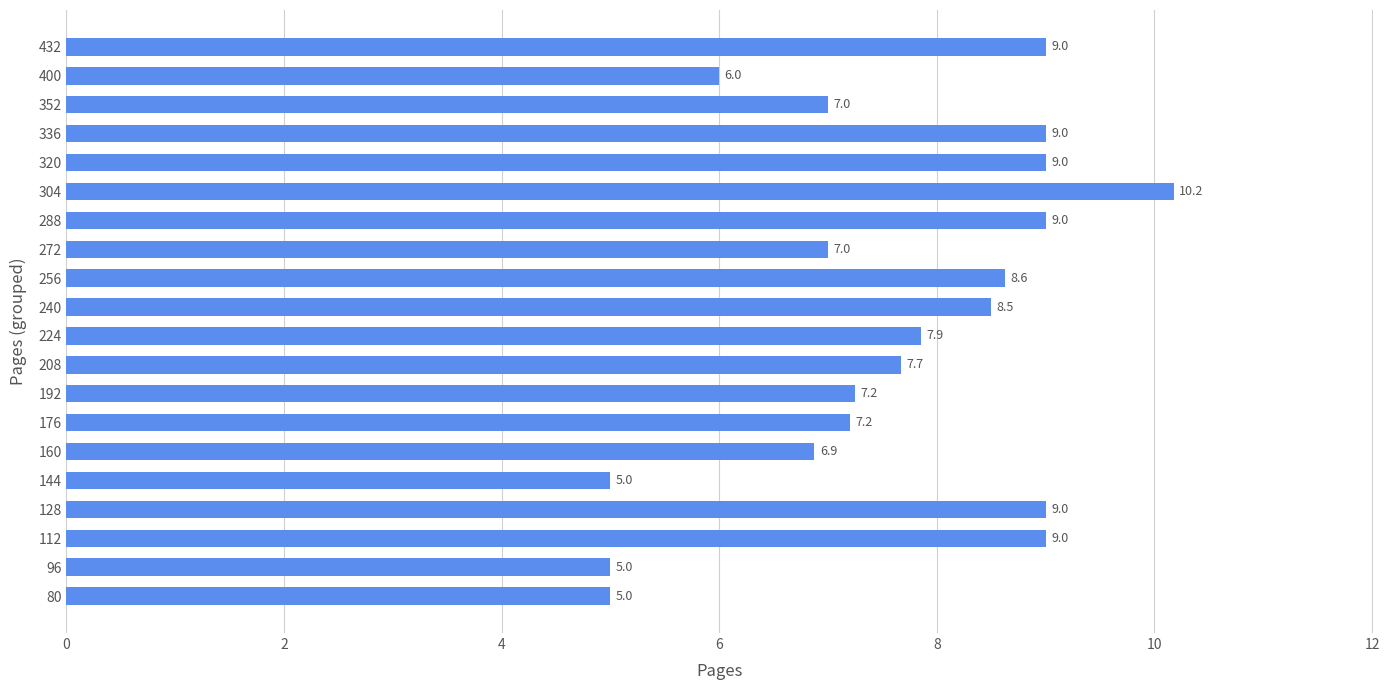

The chart shows a value of 5.0 at 144. True or false?

True